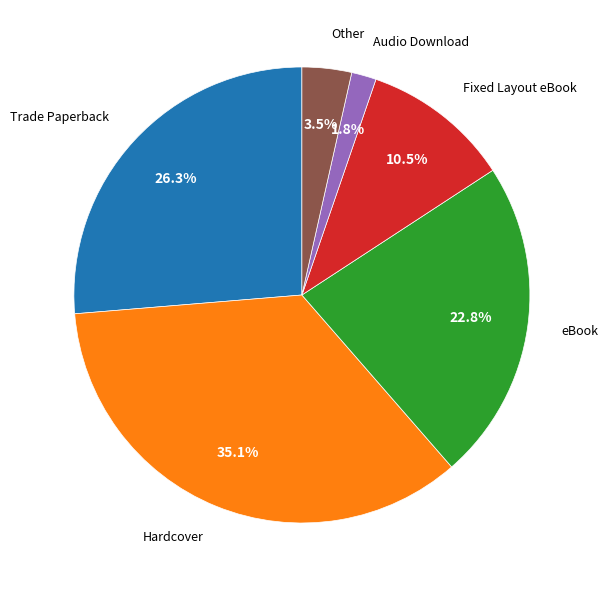

How many slices are in this pie chart?

6